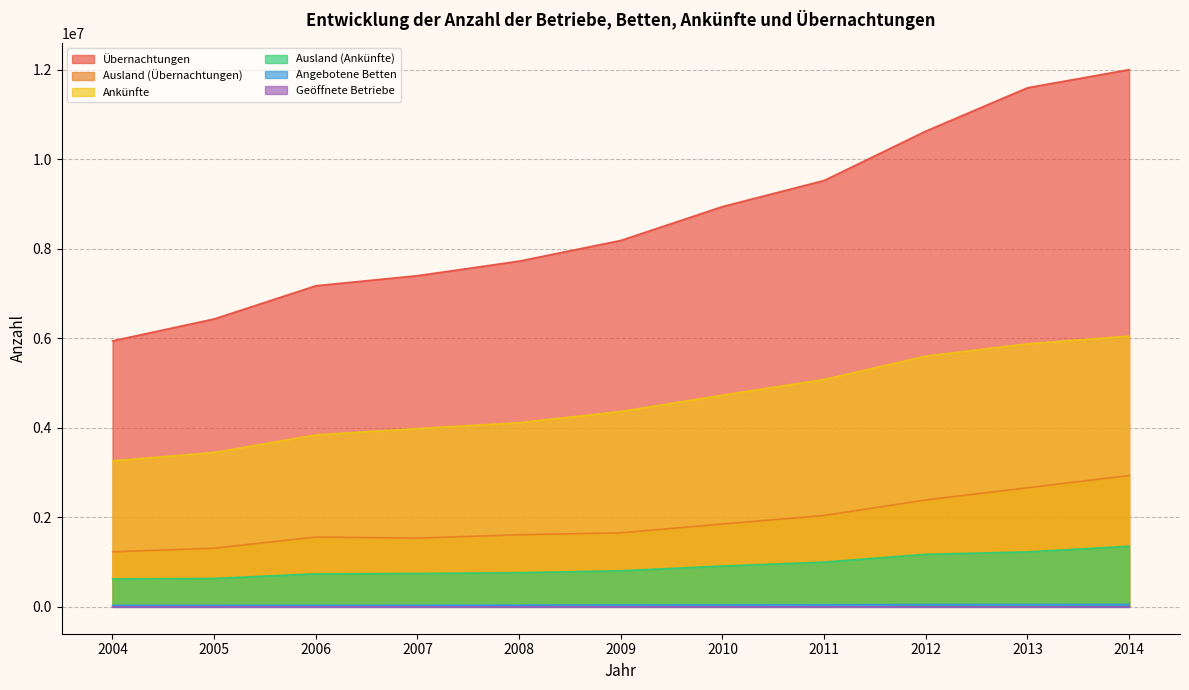

How many interior local valleys does the Ausland (Übernachtungen) series have?

1